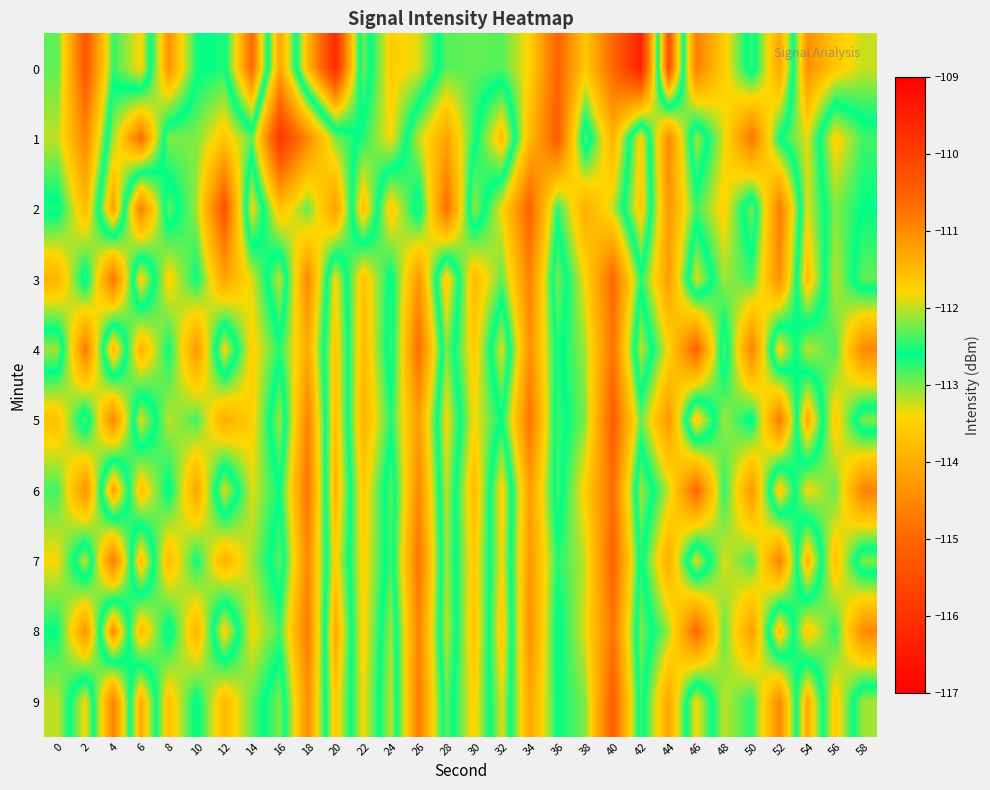

What is the spread (max minus min) of values at 16?

3.9